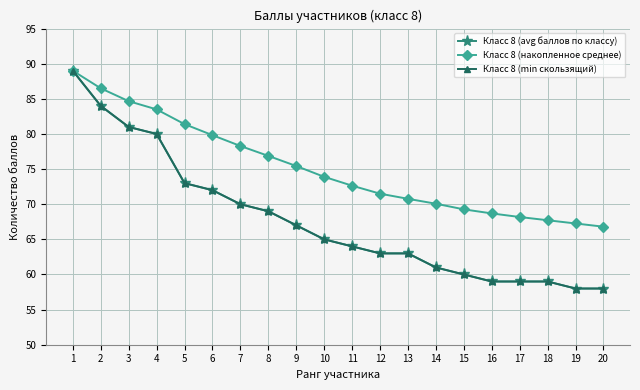

Is this an area chart (filled region under the line)?

No